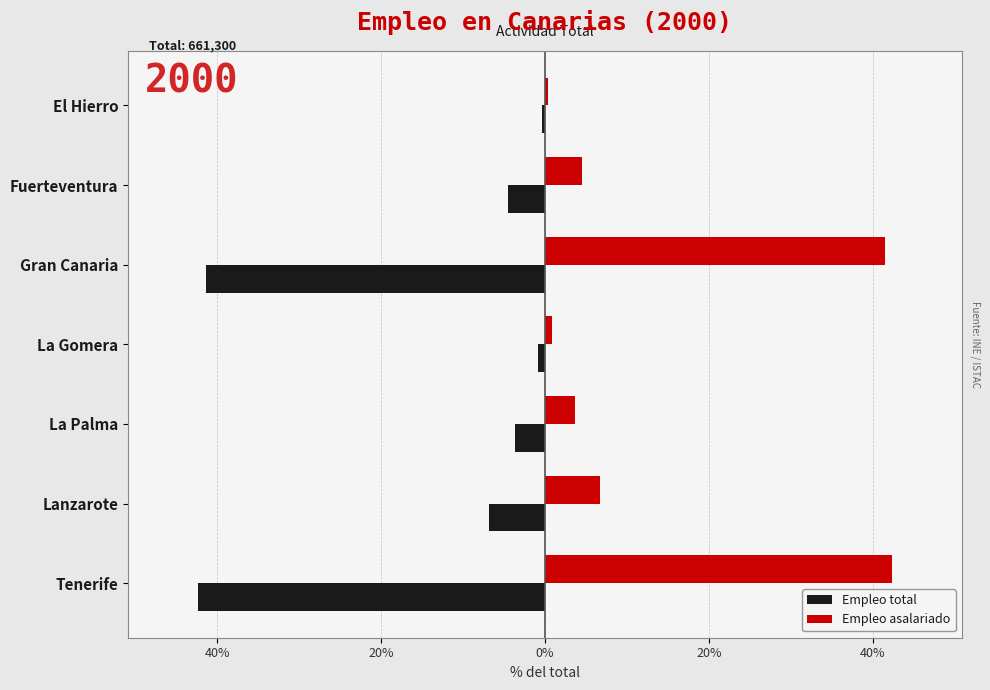

What are all the series names shown in the legend?

Empleo total, Empleo asalariado